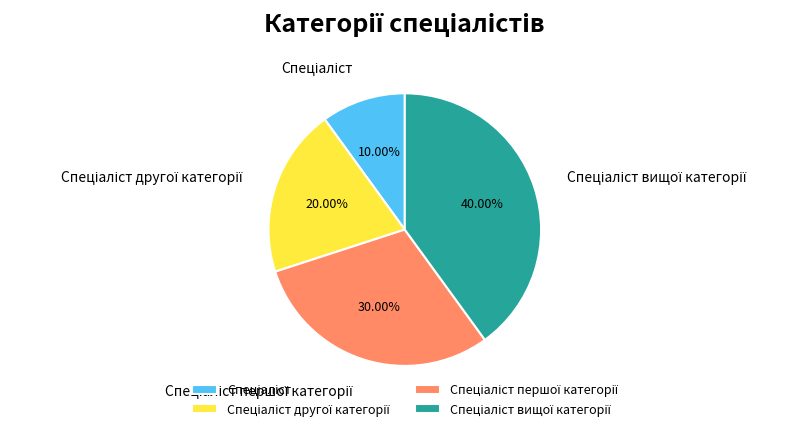

Is there a majority slice in this chart?

No